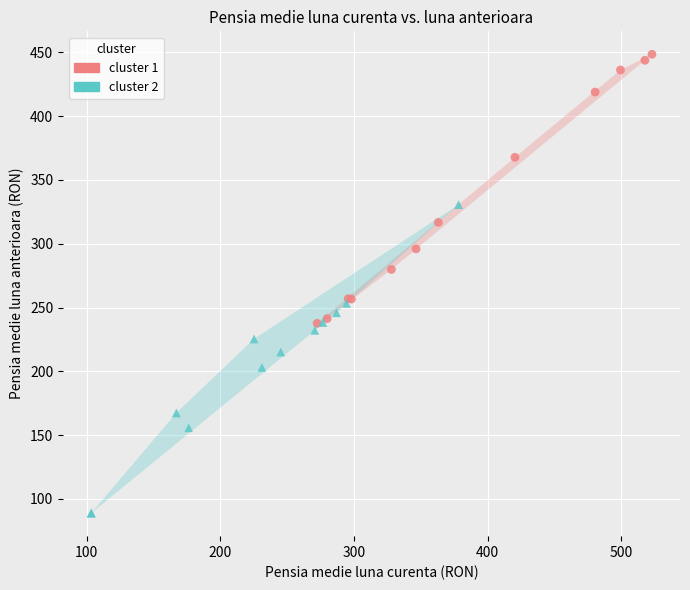

Which series has the largest Y range (max minus min)?

cluster 2